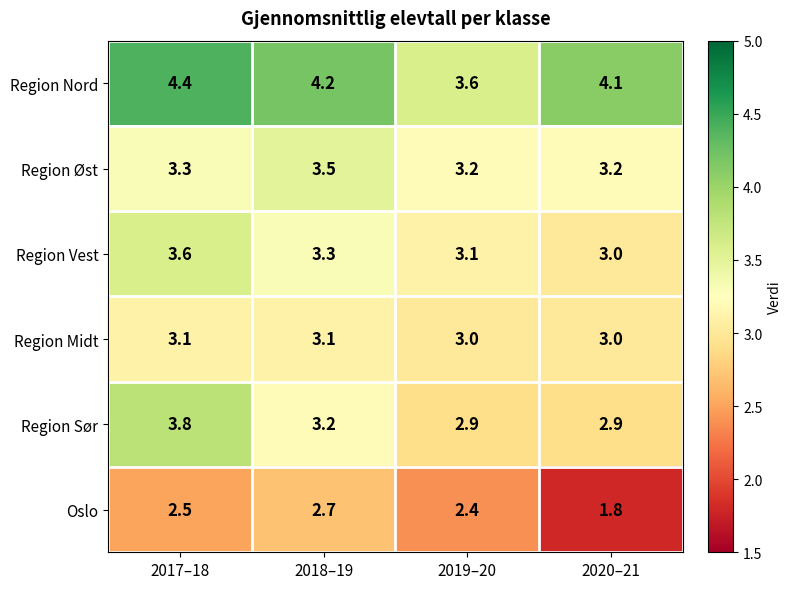

Rank the series at 2017–18 from highest to lowest value.

Region Nord, Region Sør, Region Vest, Region Øst, Region Midt, Oslo